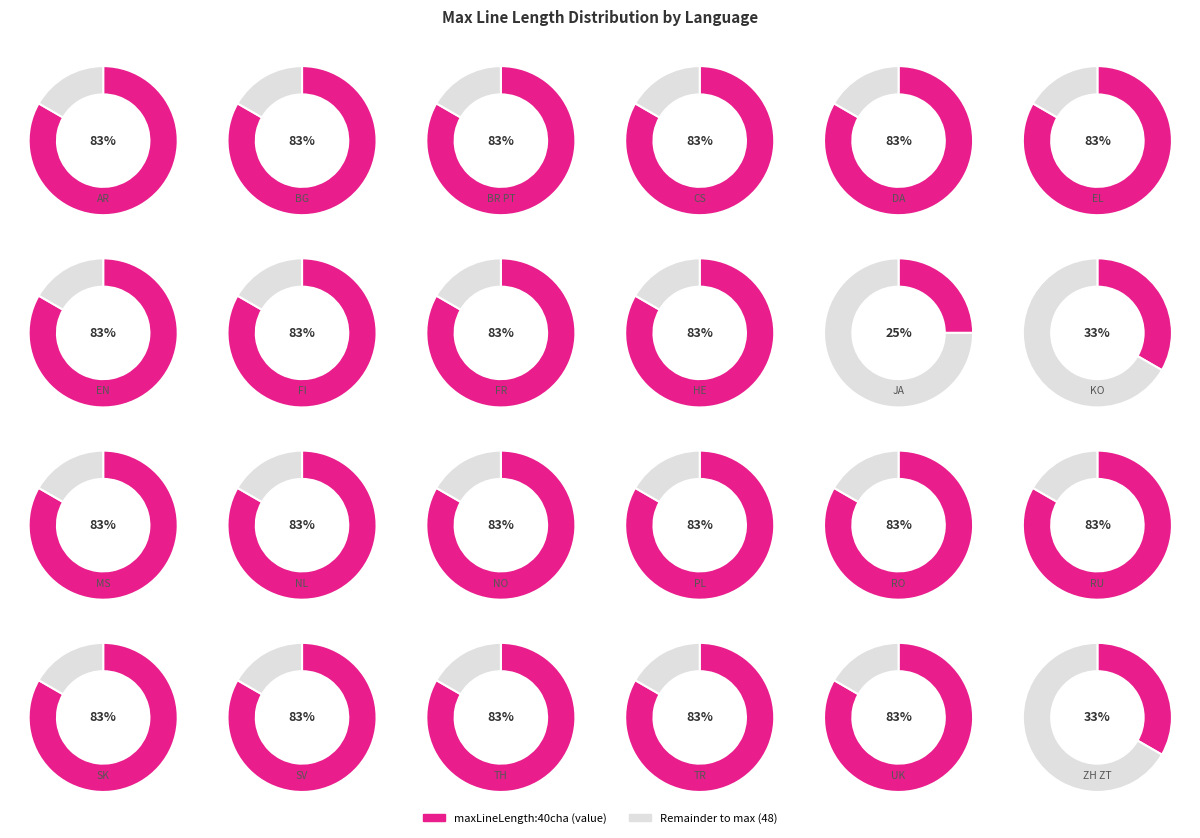

How many slices are in this pie chart?

24